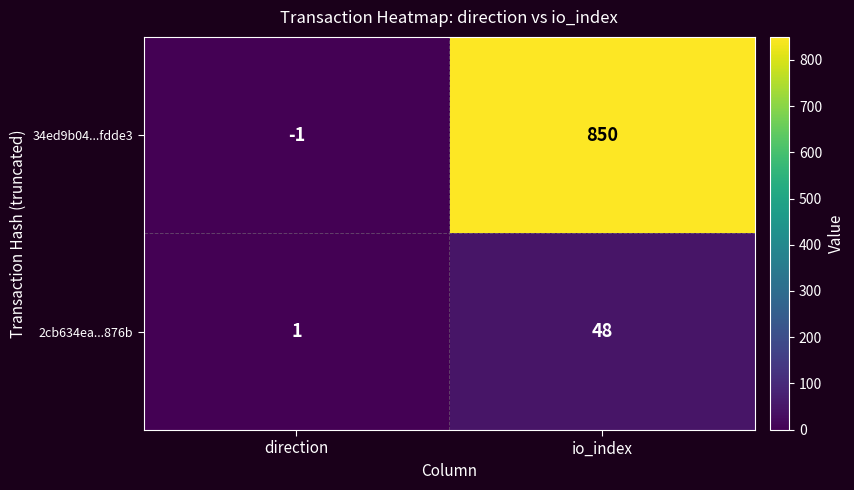

The value of 2cb634ea...876b at io_index is 48. True or false?

True